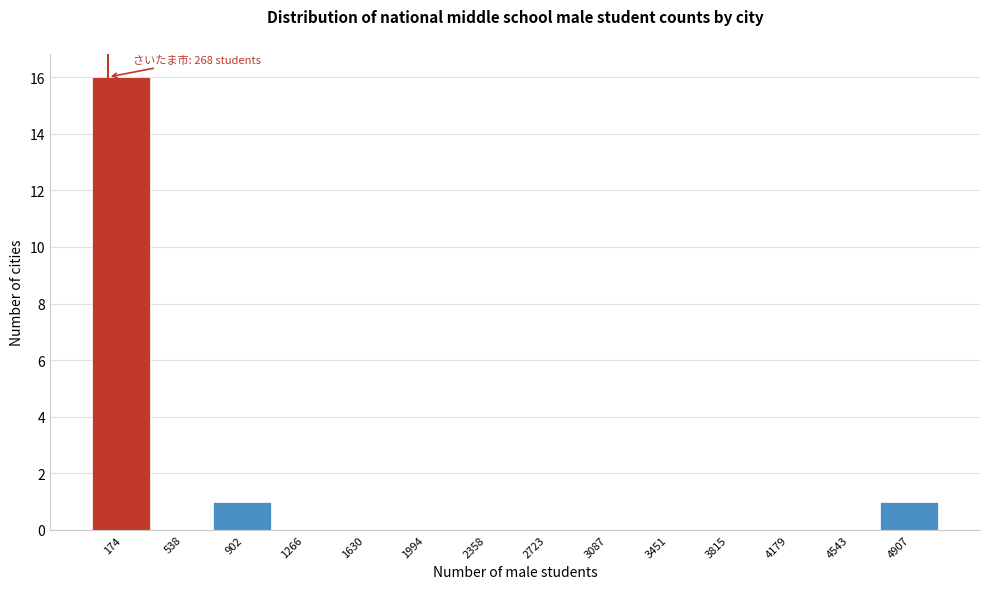

Reading left to right, what are all the values shown in this chart?

174=16	538=0	902=1	1266=0	1630=0	1994=0	2358=0	2723=0	3087=0	3451=0	3815=0	4179=0	4543=0	4907=1